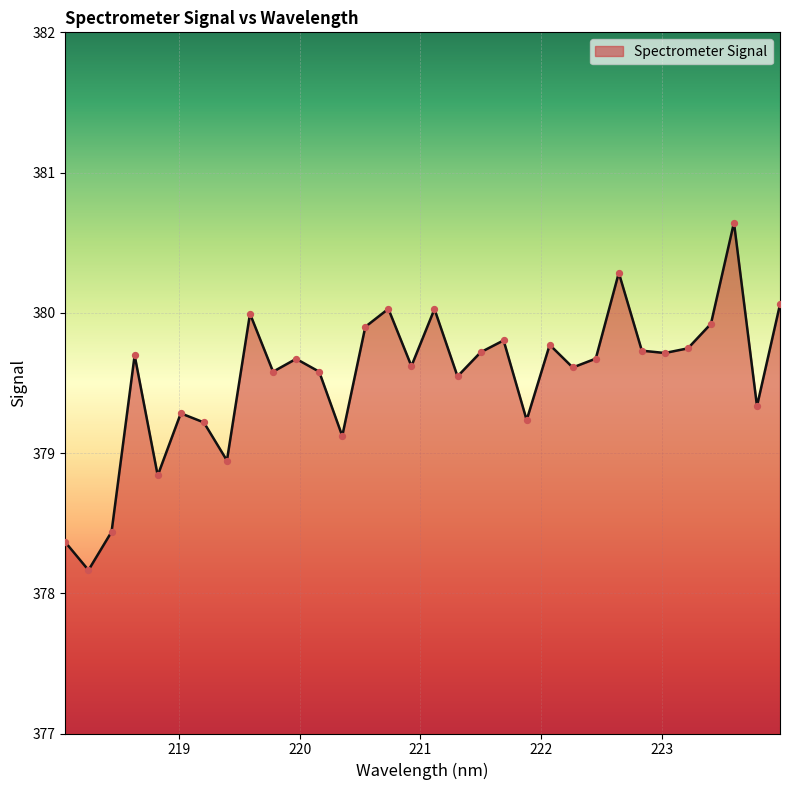

What is the difference between the maximum and minimum values?

2.5